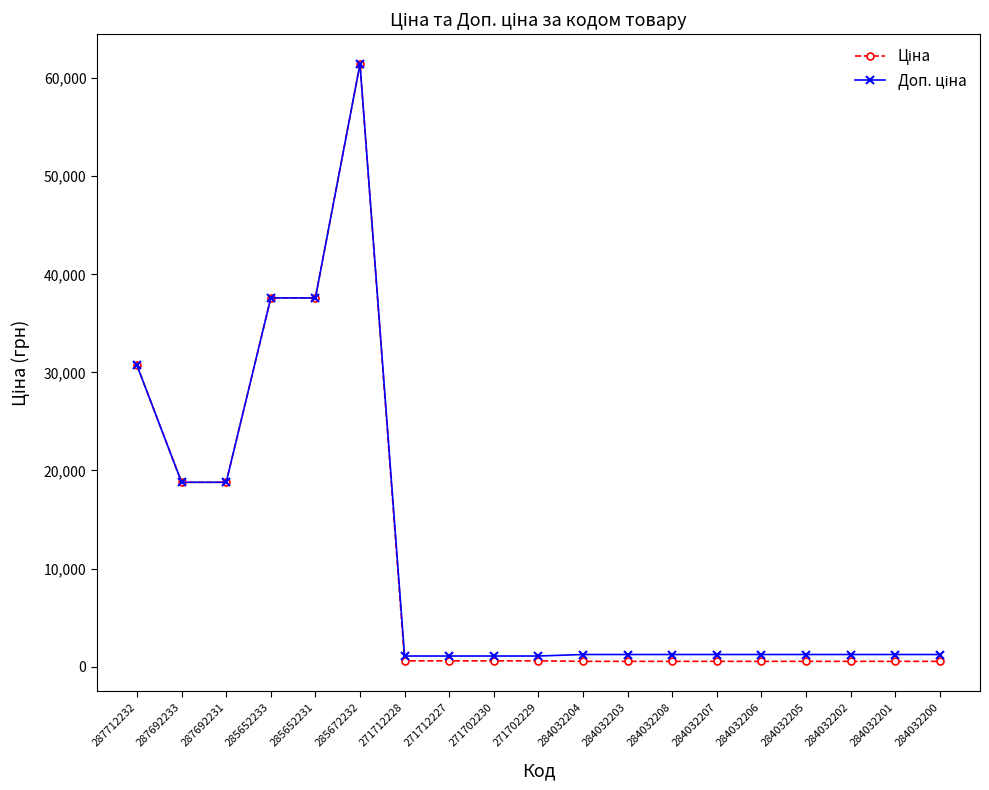

At which category does the chart reach its peak across all series?

285672232